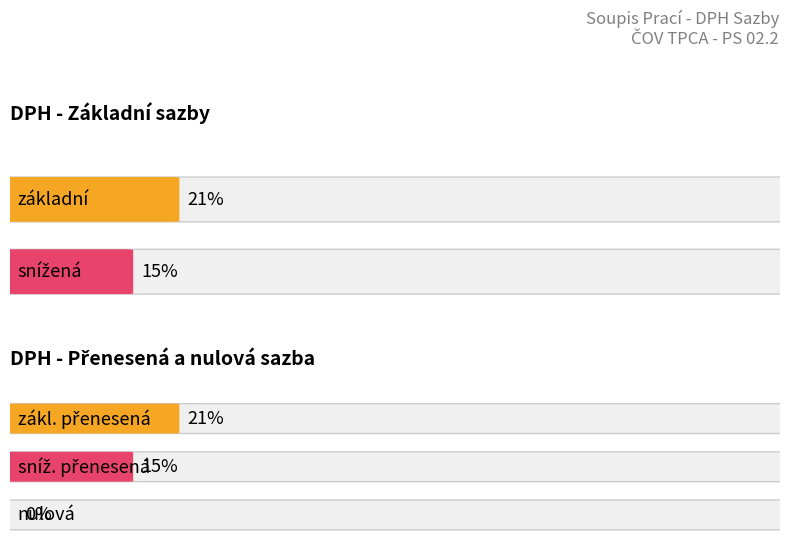

What value does the Average utilization series have at zákl. přenesená?

0.2